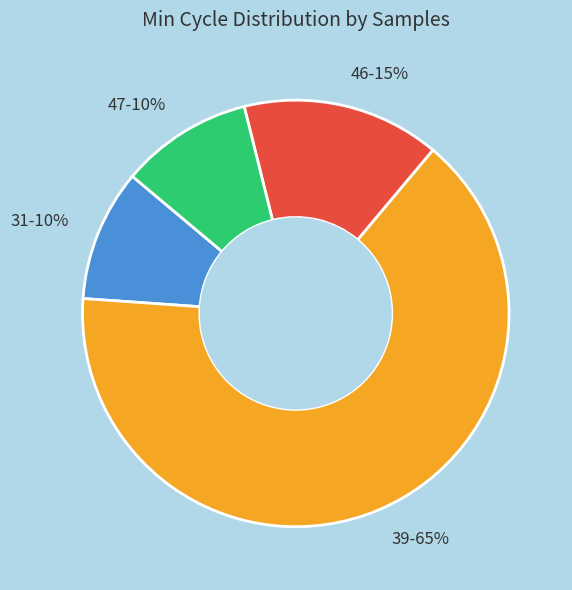

How many slices are in this pie chart?

4